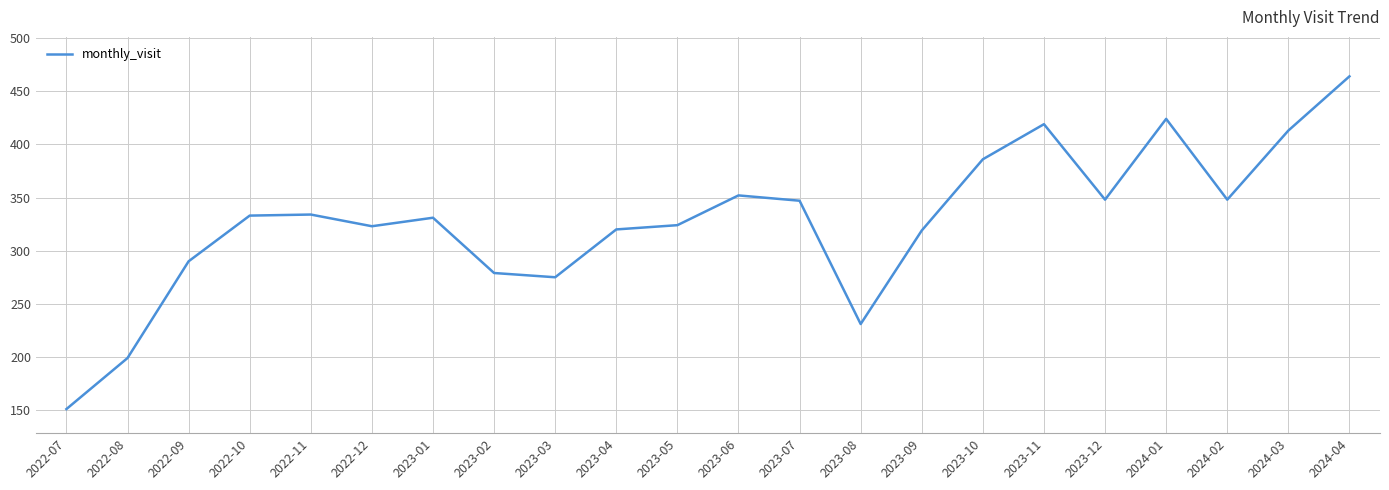

What is the change in value from 2022-12 to 2023-06?

+29